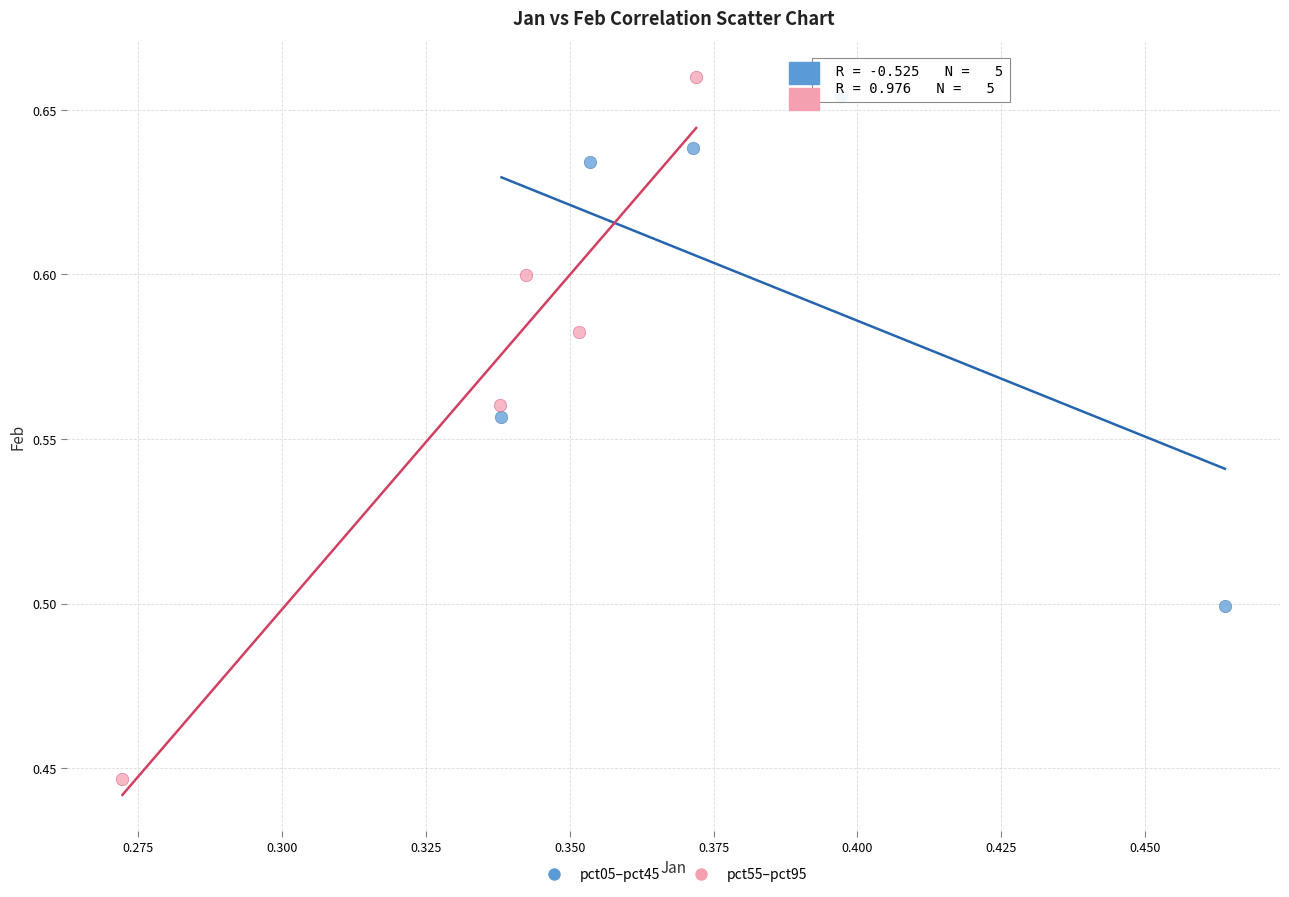

Which series has the widest spread of Y values?

pct55–pct95